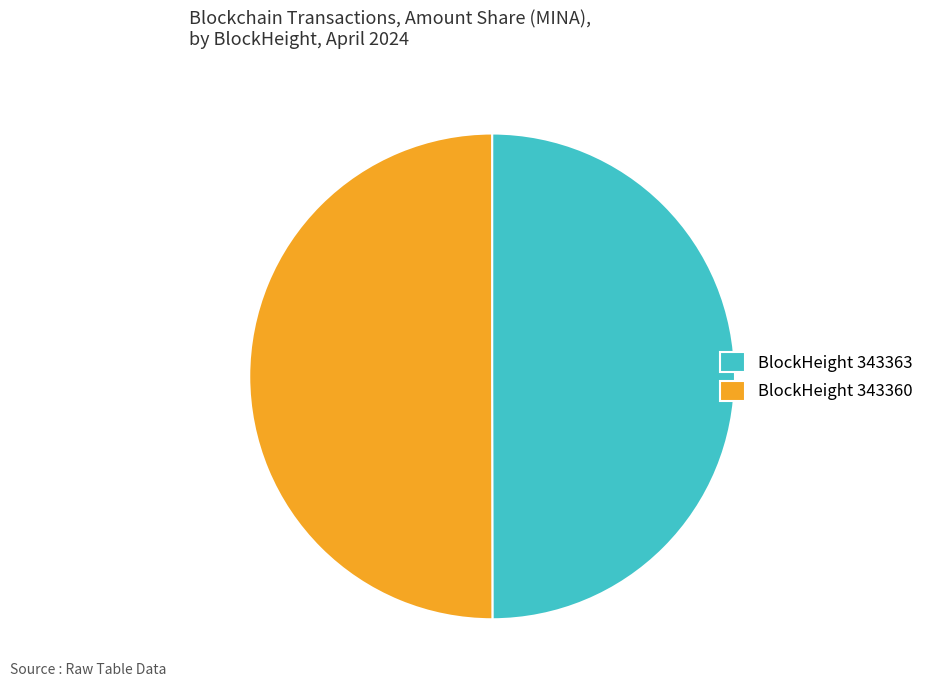

The BlockHeight 343360 slice represents 50% of the pie. True or false?

True